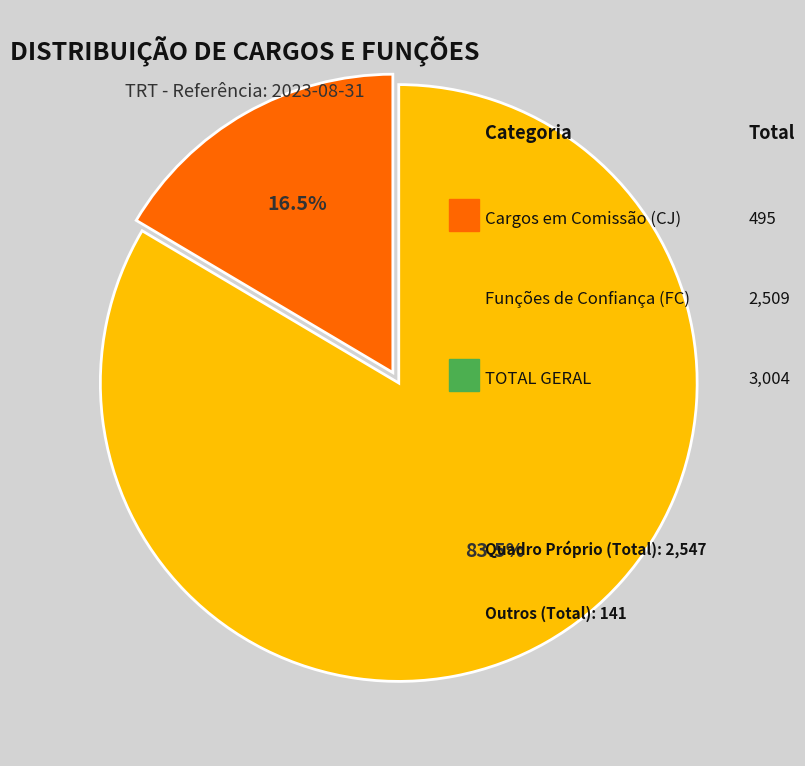

Is there any slice that represents more than half of the pie?

Yes